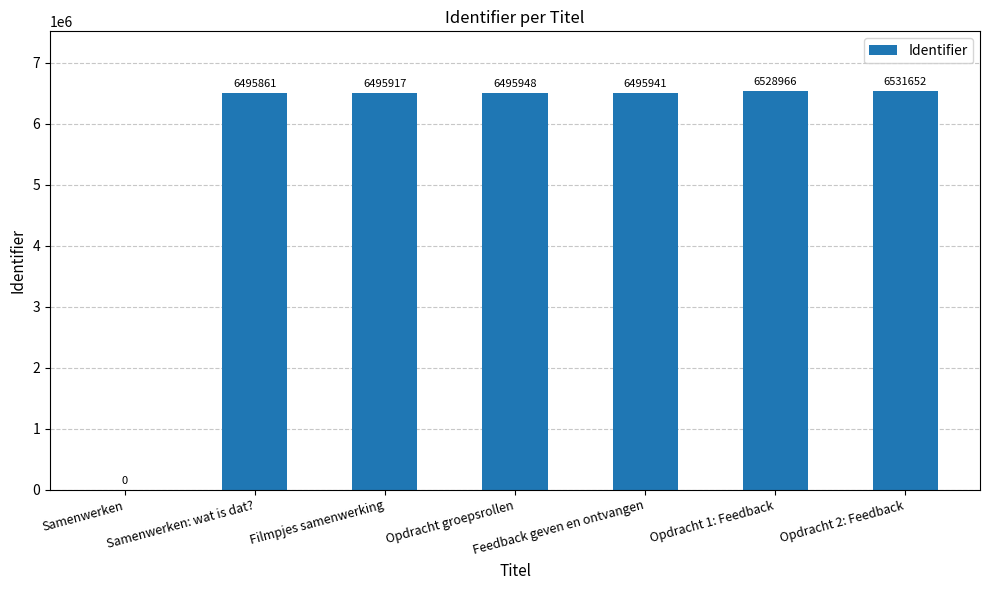

What is the difference between the values at Samenwerken: wat is dat? and Filmpjes samenwerking?

56